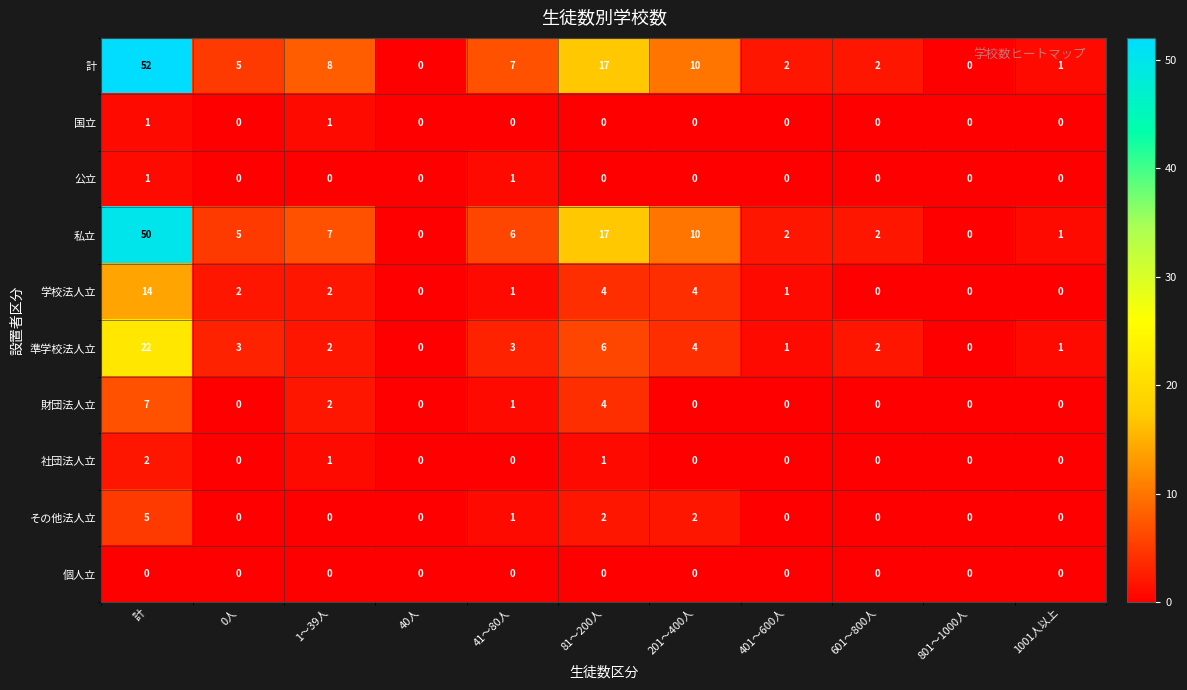

True or false: 私立 has a value of 0 at 801～1000人.

True